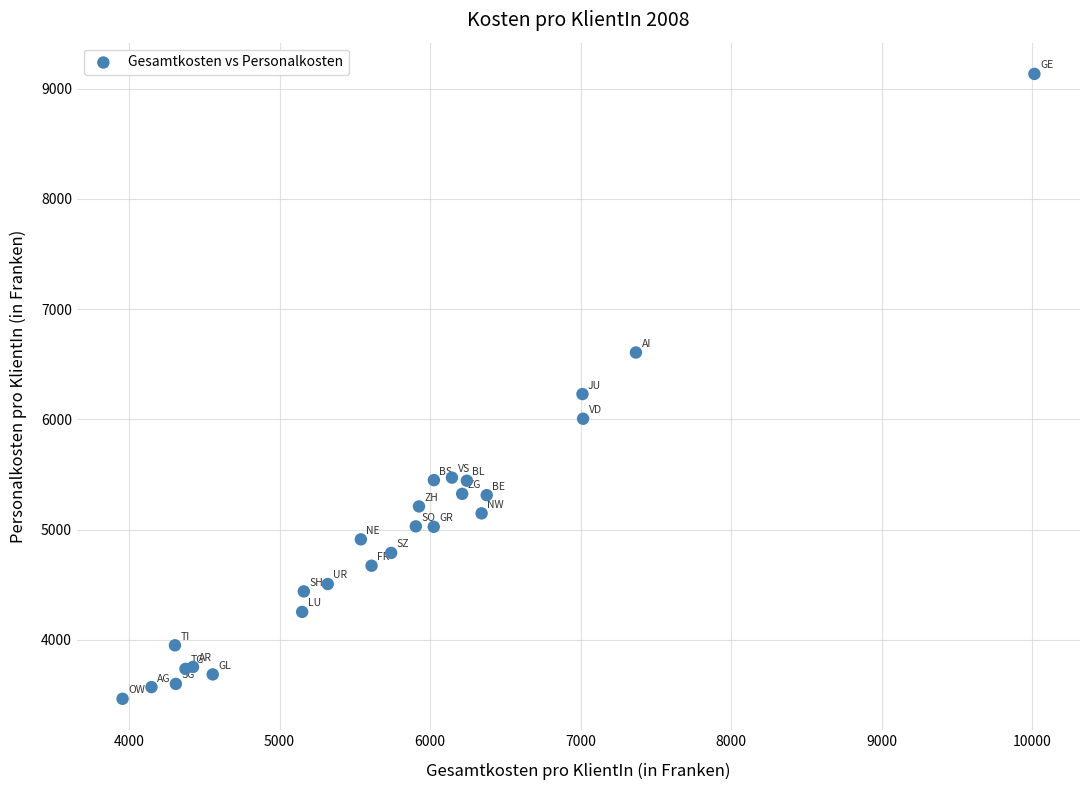

What Y value in the scatter plot is closest to 6299?

6229